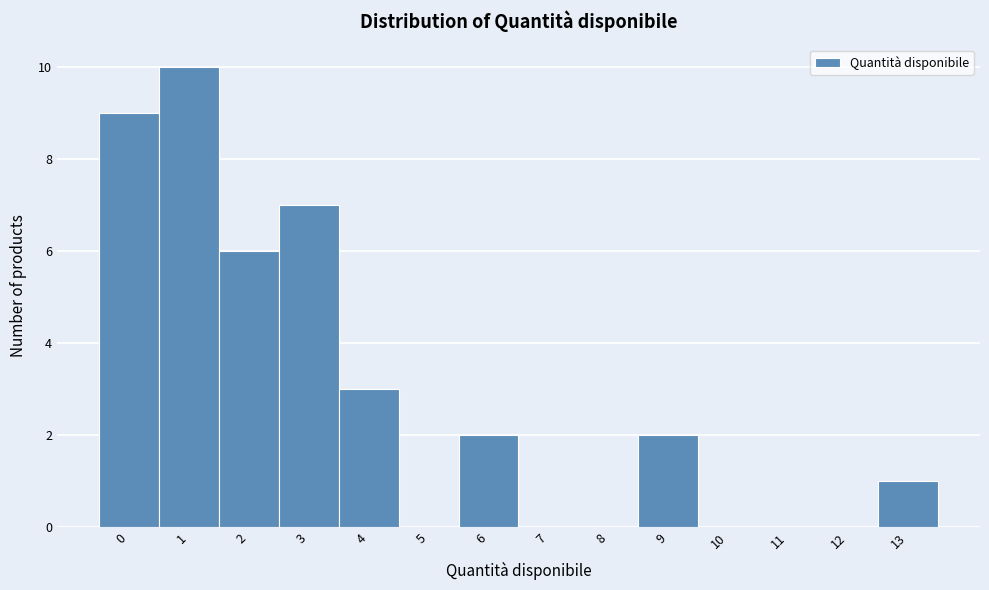

Reading left to right, extract all data points from this chart.

0=9	1=10	2=6	3=7	4=3	5=0	6=2	7=0	8=0	9=2	10=0	11=0	12=0	13=1